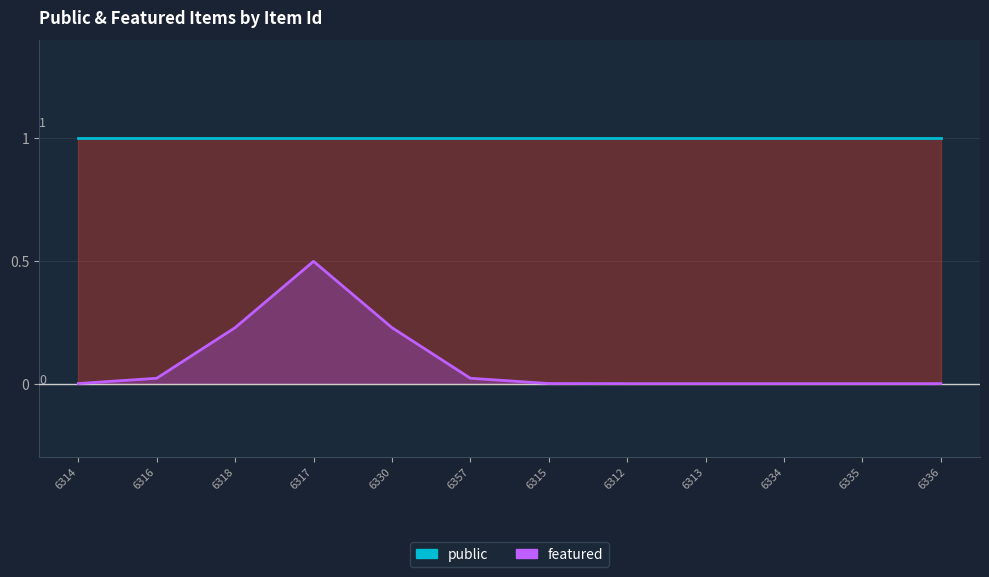

Which category has the lowest value in the public series?

6314